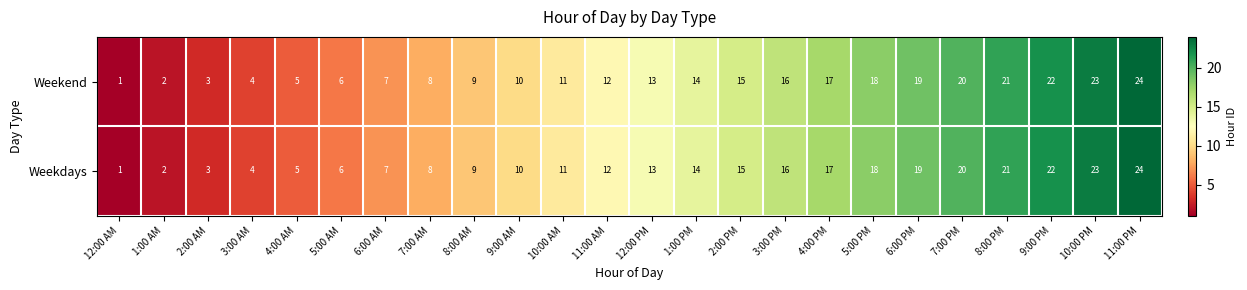

What is the total value across all series at 4:00 PM?

34